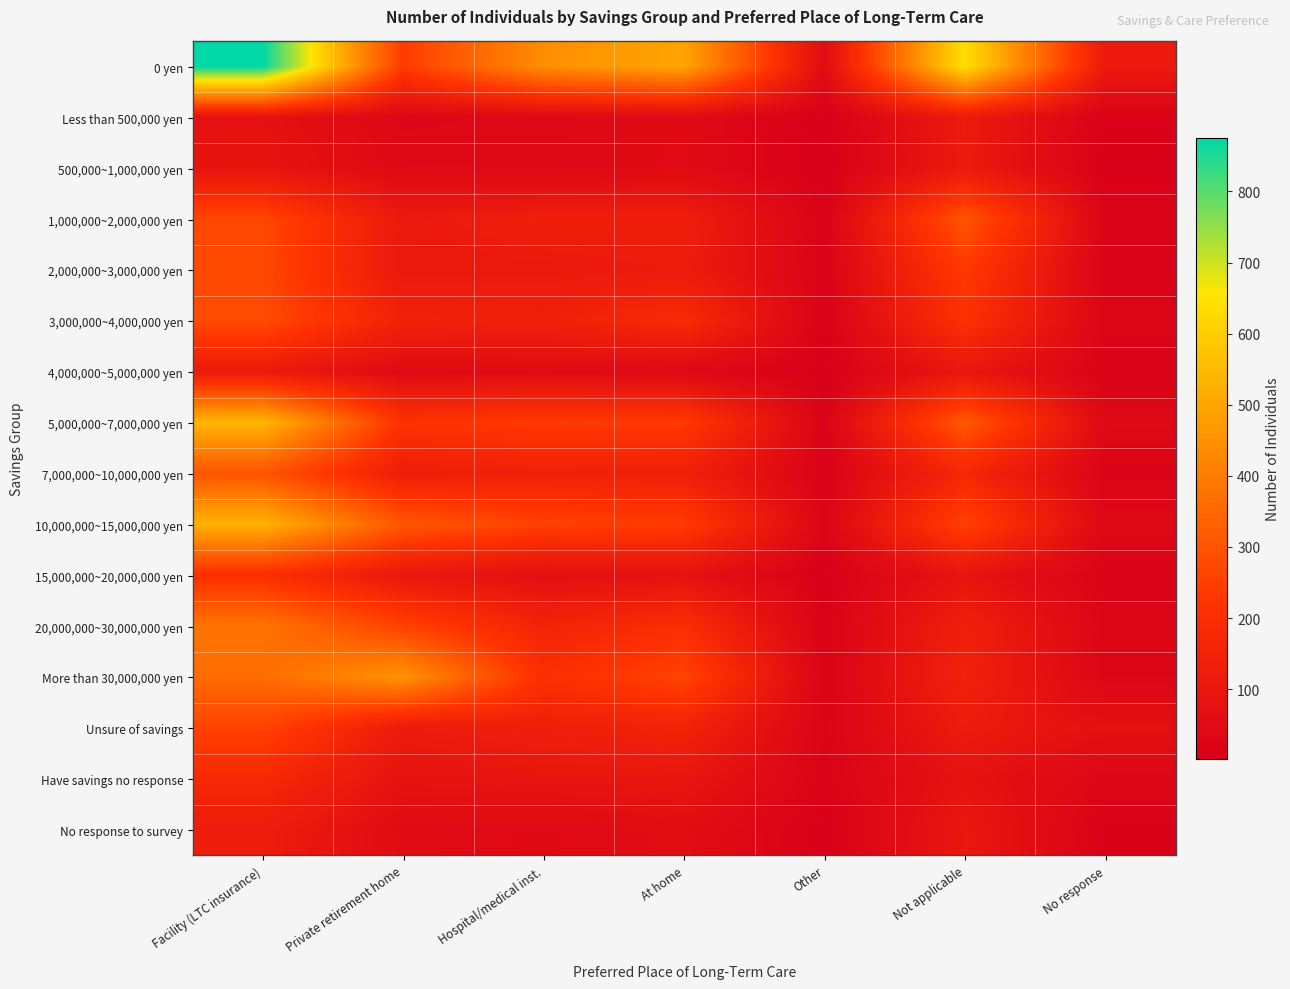

Reading left to right, list all the values displayed in this chart.

0 yen: Facility (LTC insurance)=875	Private retirement home=241	Hospital/medical inst.=444	At home=499	Other=56	Not applicable=640	No response=114
Less than 500,000 yen: Facility (LTC insurance)=78	Private retirement home=30	Hospital/medical inst.=36	At home=44	Other=5	Not applicable=114	No response=12
500,000~1,000,000 yen: Facility (LTC insurance)=88	Private retirement home=39	Hospital/medical inst.=37	At home=47	Other=2	Not applicable=113	No response=6
1,000,000~2,000,000 yen: Facility (LTC insurance)=269	Private retirement home=110	Hospital/medical inst.=132	At home=131	Other=14	Not applicable=303	No response=20
2,000,000~3,000,000 yen: Facility (LTC insurance)=272	Private retirement home=106	Hospital/medical inst.=109	At home=119	Other=15	Not applicable=236	No response=14
3,000,000~4,000,000 yen: Facility (LTC insurance)=281	Private retirement home=147	Hospital/medical inst.=138	At home=186	Other=11	Not applicable=209	No response=26
4,000,000~5,000,000 yen: Facility (LTC insurance)=115	Private retirement home=44	Hospital/medical inst.=52	At home=37	Other=4	Not applicable=99	No response=12
5,000,000~7,000,000 yen: Facility (LTC insurance)=542	Private retirement home=213	Hospital/medical inst.=238	At home=236	Other=15	Not applicable=315	No response=41
7,000,000~10,000,000 yen: Facility (LTC insurance)=301	Private retirement home=129	Hospital/medical inst.=143	At home=138	Other=11	Not applicable=170	No response=19
10,000,000~15,000,000 yen: Facility (LTC insurance)=532	Private retirement home=309	Hospital/medical inst.=255	At home=241	Other=25	Not applicable=257	No response=38
15,000,000~20,000,000 yen: Facility (LTC insurance)=201	Private retirement home=105	Hospital/medical inst.=66	At home=78	Other=4	Not applicable=89	No response=14
20,000,000~30,000,000 yen: Facility (LTC insurance)=380	Private retirement home=255	Hospital/medical inst.=154	At home=196	Other=14	Not applicable=136	No response=26
More than 30,000,000 yen: Facility (LTC insurance)=360	Private retirement home=458	Hospital/medical inst.=201	At home=264	Other=16	Not applicable=143	No response=27
Unsure of savings: Facility (LTC insurance)=260	Private retirement home=117	Hospital/medical inst.=135	At home=151	Other=20	Not applicable=117	No response=72
Have savings no response: Facility (LTC insurance)=175	Private retirement home=82	Hospital/medical inst.=93	At home=96	Other=17	Not applicable=83	No response=30
No response to survey: Facility (LTC insurance)=124	Private retirement home=52	Hospital/medical inst.=43	At home=58	Other=5	Not applicable=103	No response=10